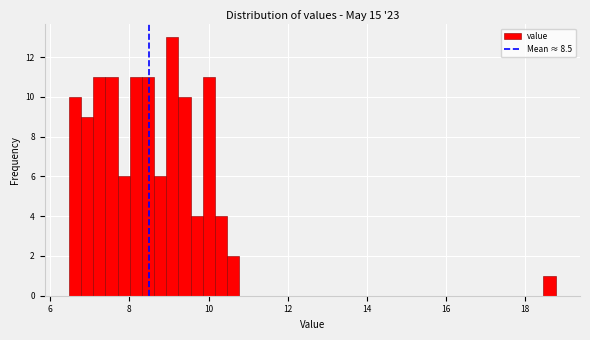

Around what value on the x-axis is the tallest bar? Give the approximate position of its centre, as read against the axis.

9.0